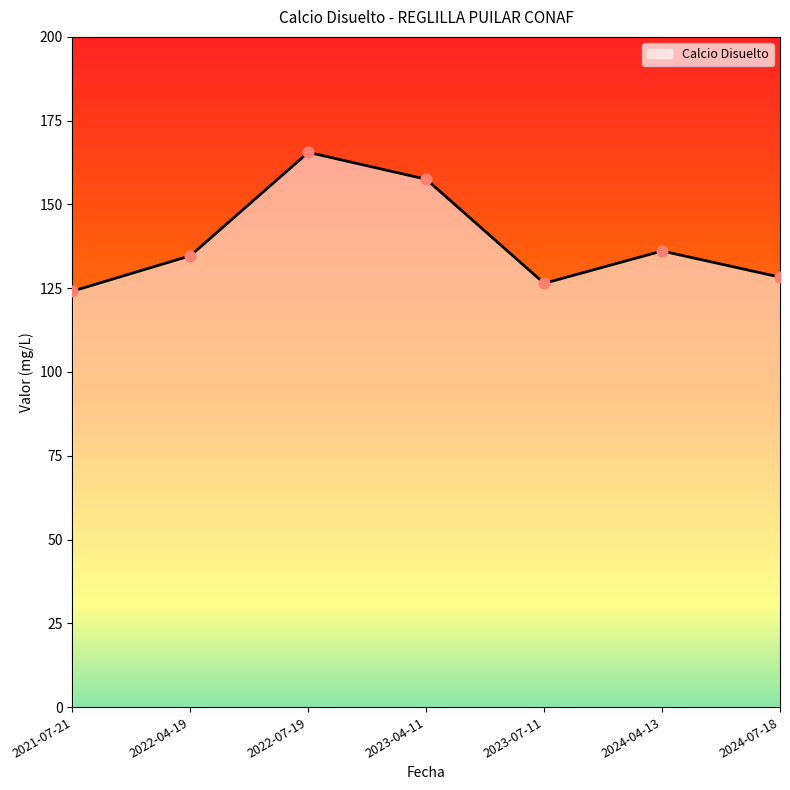

Between 2023-04-11 and 2022-07-19, which is larger?

2022-07-19